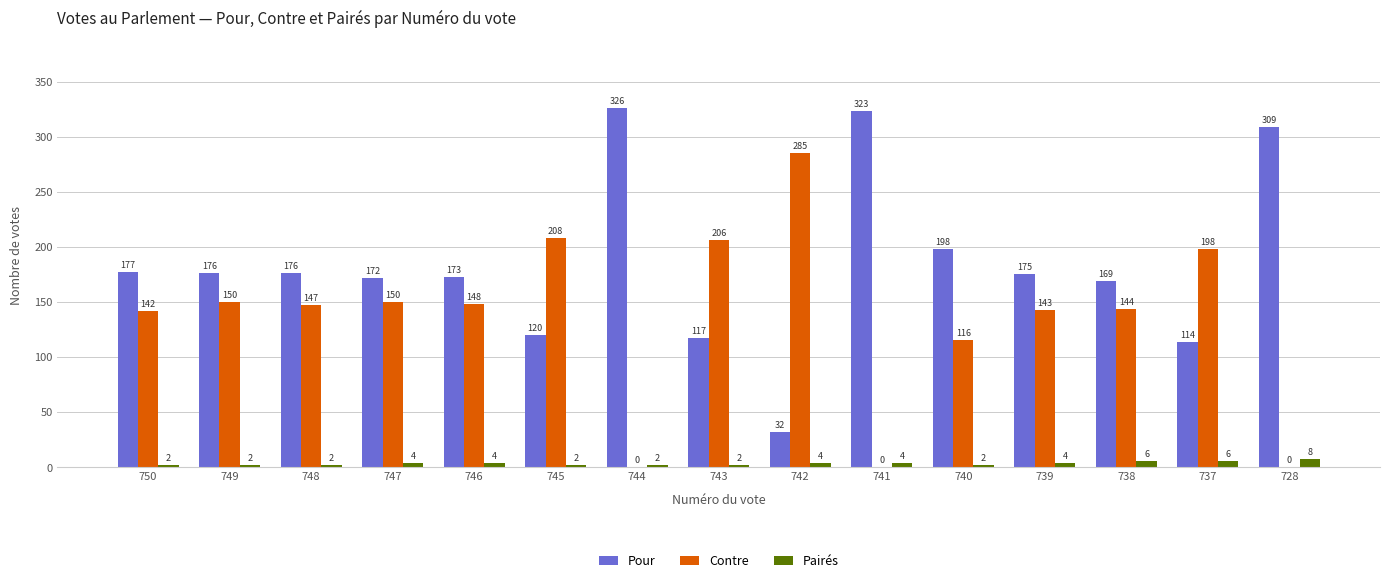

What is the sum of the Pairés values at 749 and 737?

8